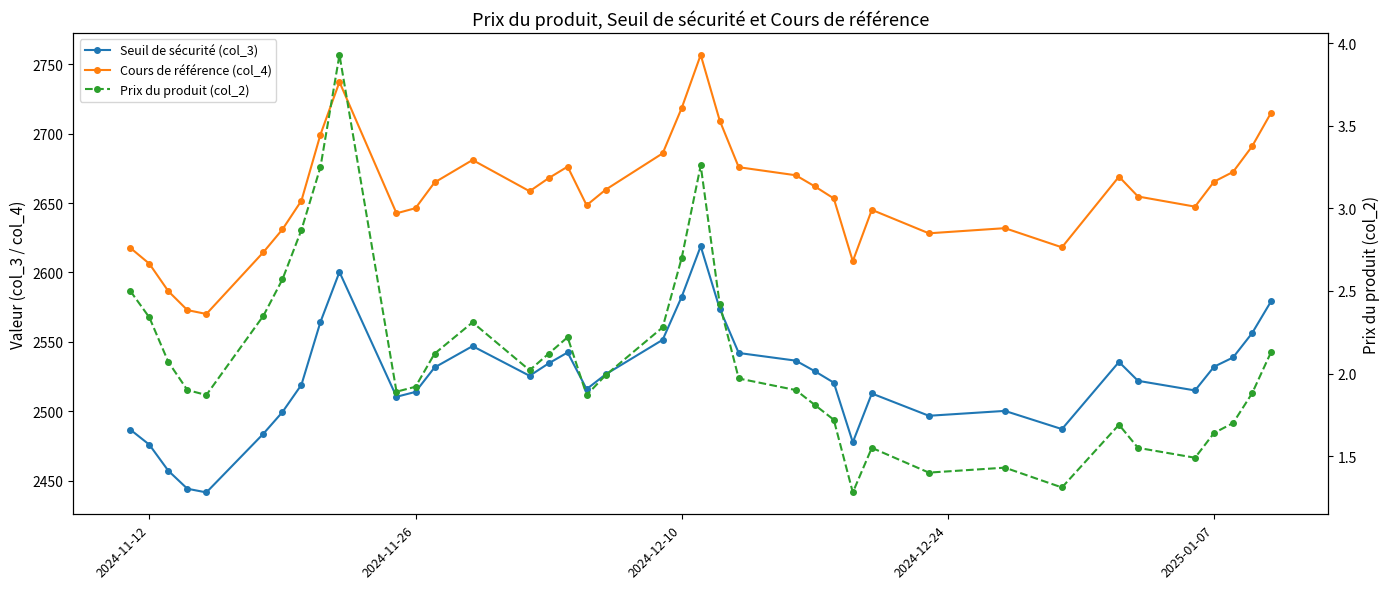

What is the average value of the Cours de référence (col_4) series?

2656.7